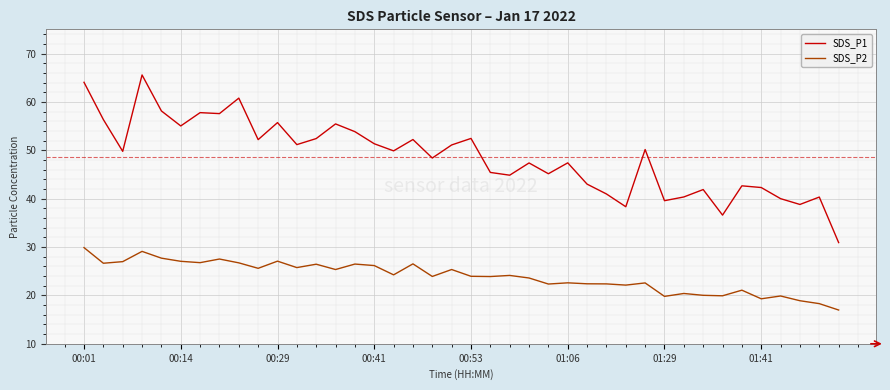

Which series has the widest spread of values?

SDS_P1